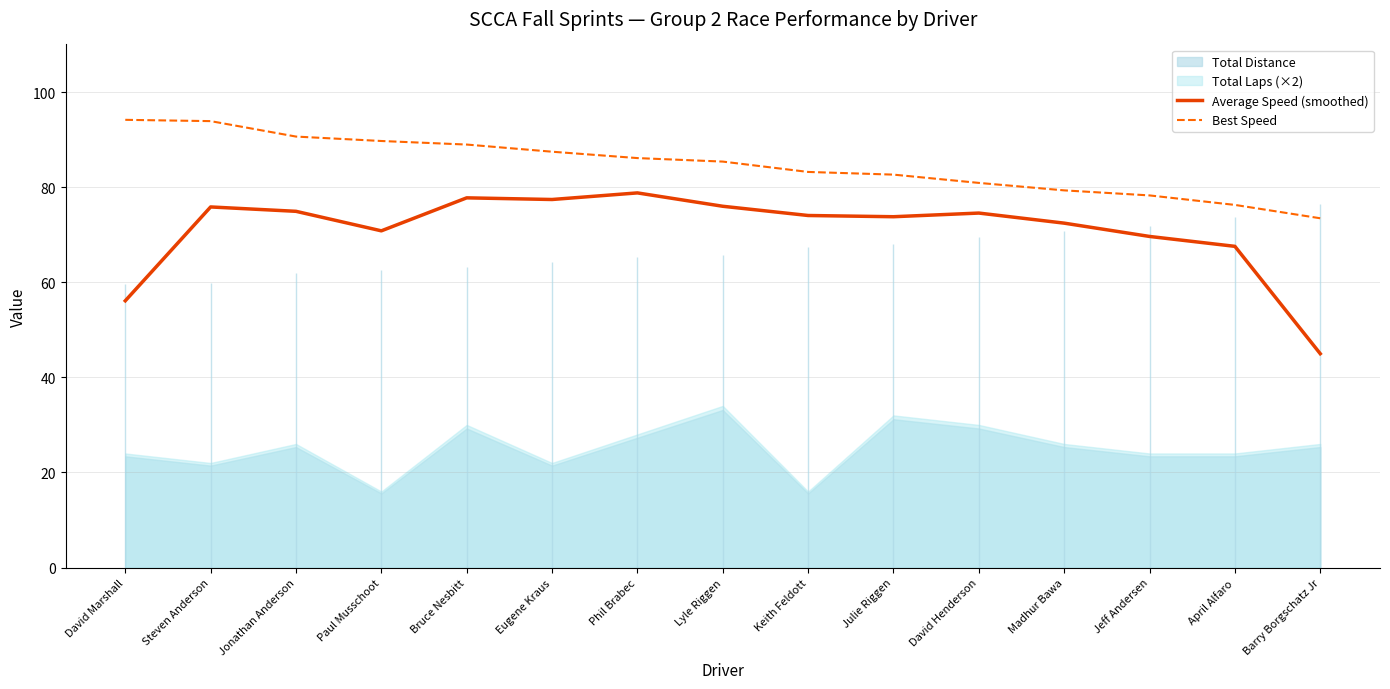

Does the chart have visible grid lines?

Yes